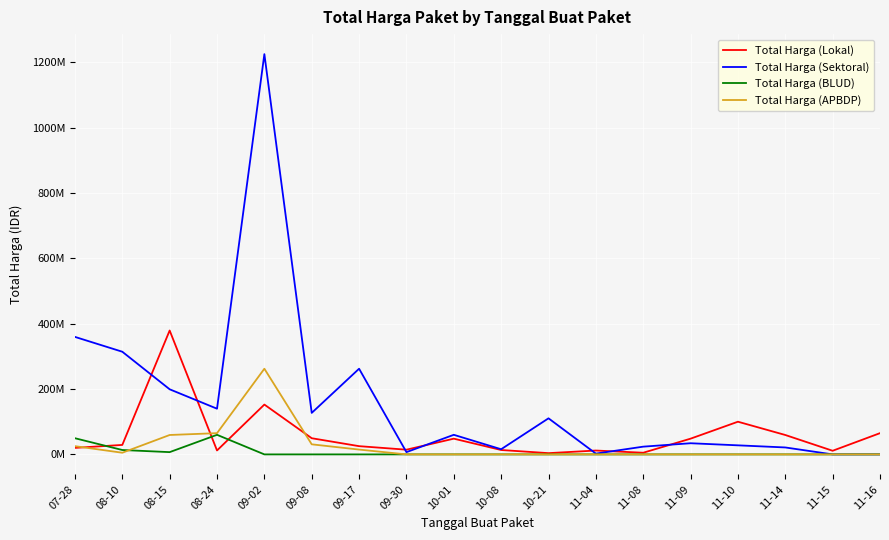

Does the chart have visible grid lines?

Yes